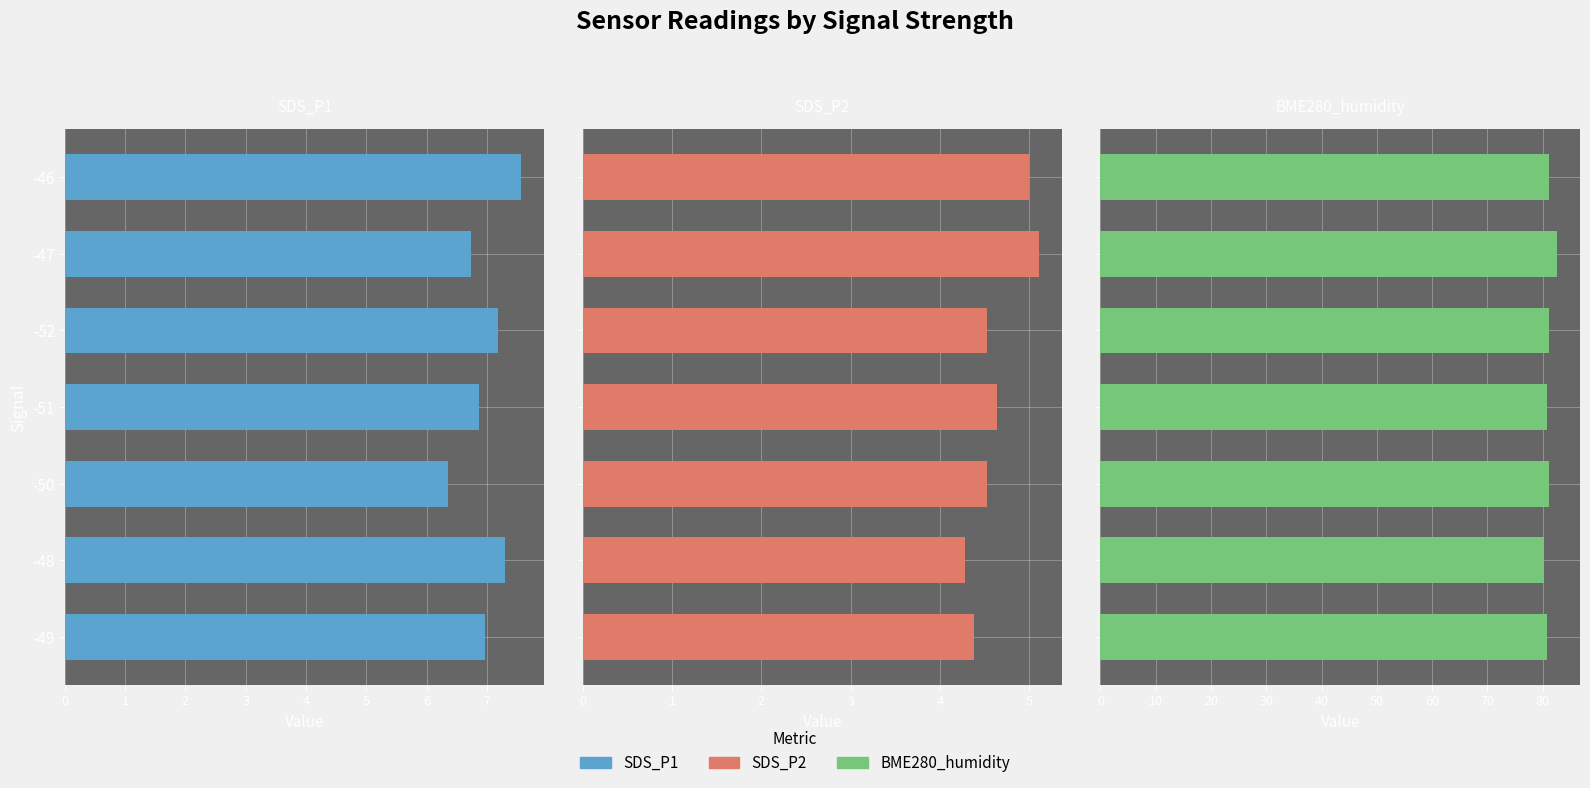

What is the value of the SDS_P2 bar at the 2nd from the left?

4.3